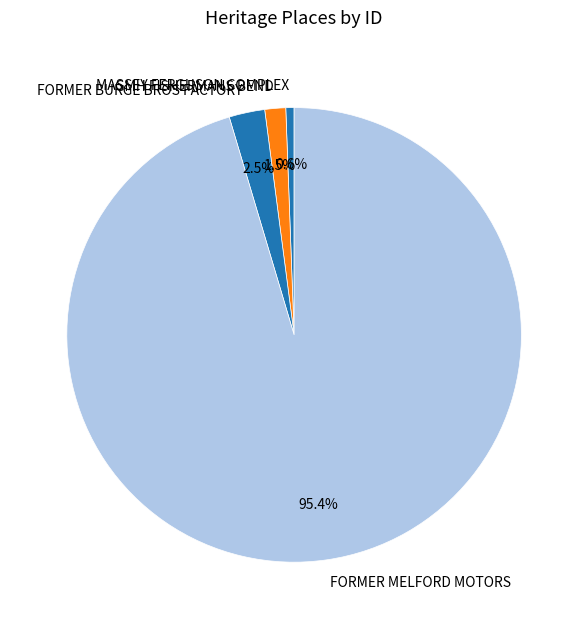

True or false: FORMER BURGE BROS FACTORY accounts for 9% of the total.

False